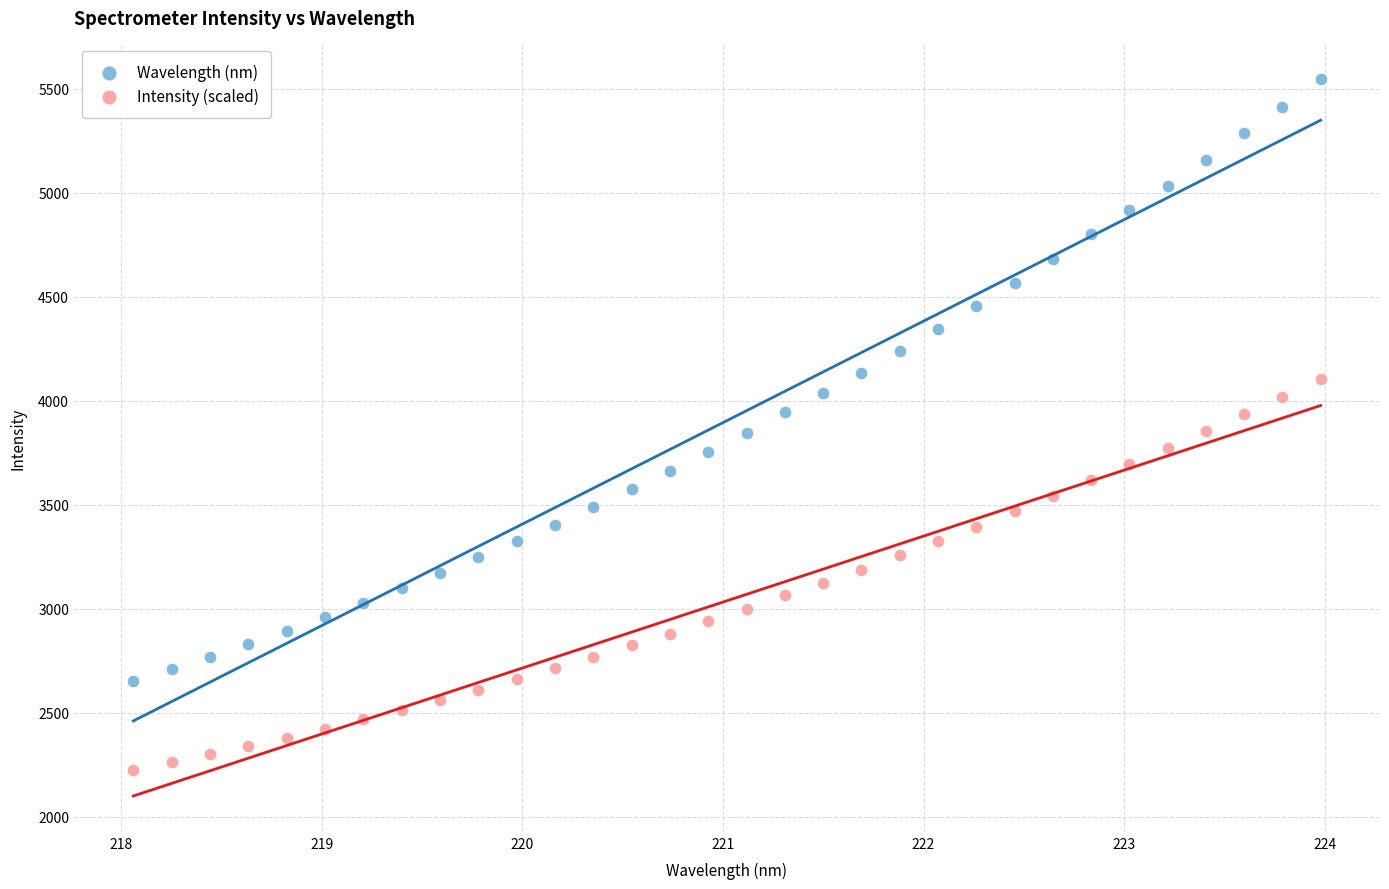

Which series has the largest Y range (max minus min)?

Wavelength (nm)